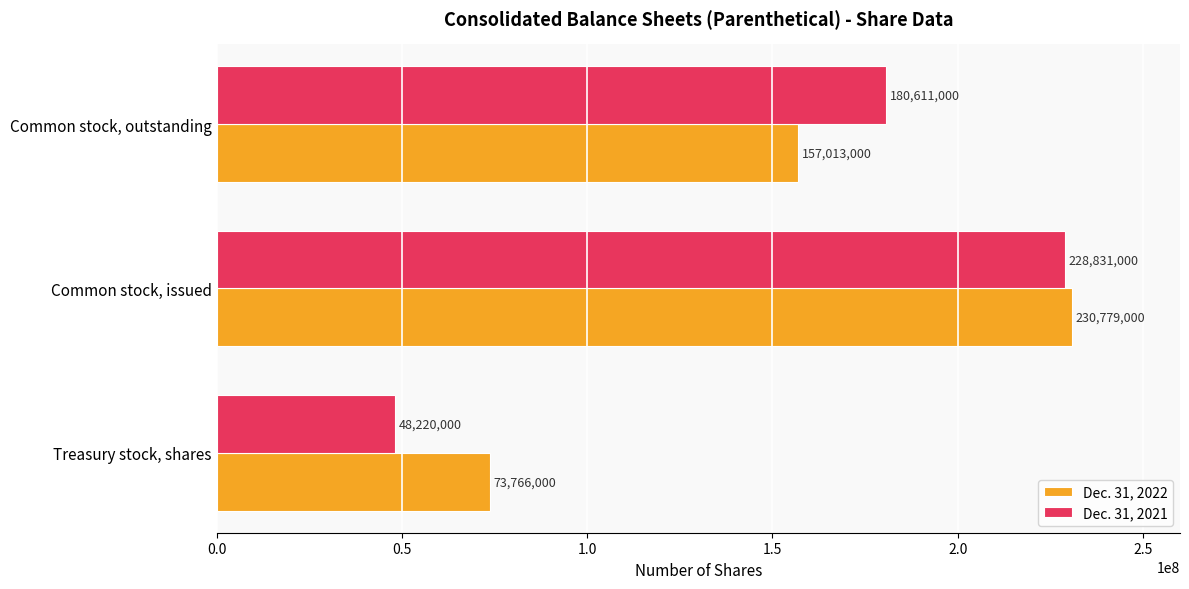

The Dec. 31, 2021 series shows 228831000 at Common stock, issued. True or false?

True